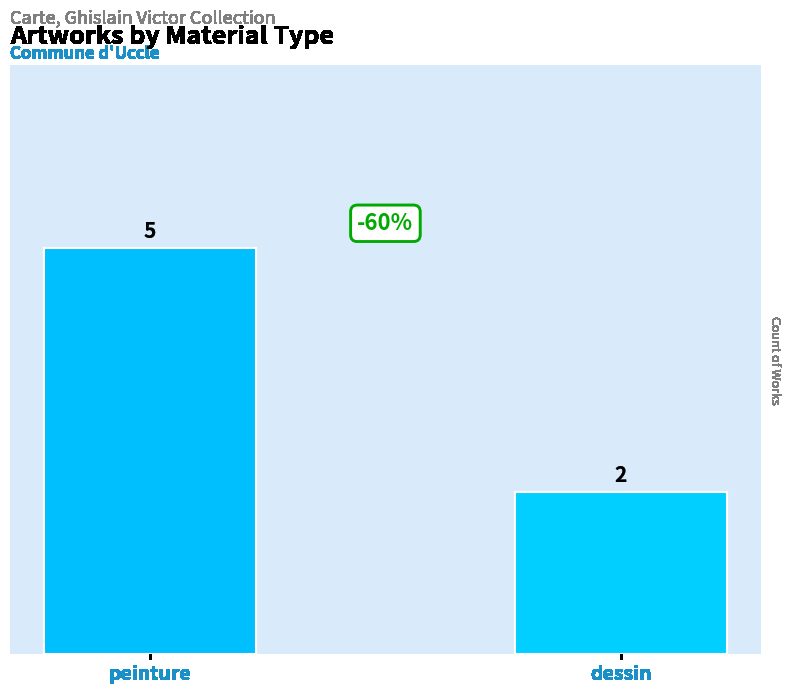

Reading right to left, transcribe all the data shown in this chart.

dessin=2	peinture=5